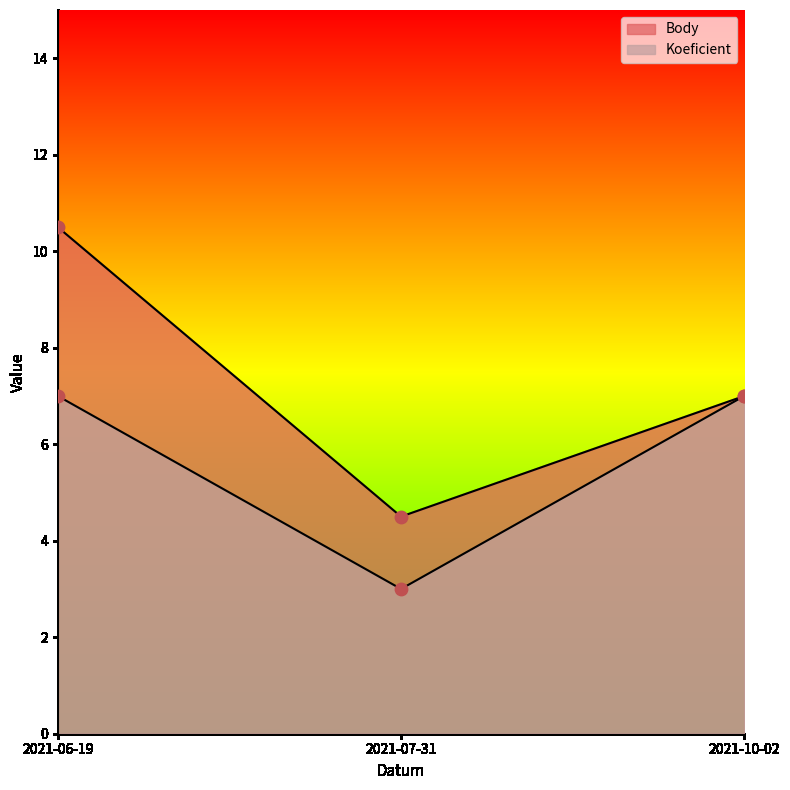

Which series has the largest total across all categories?

Body